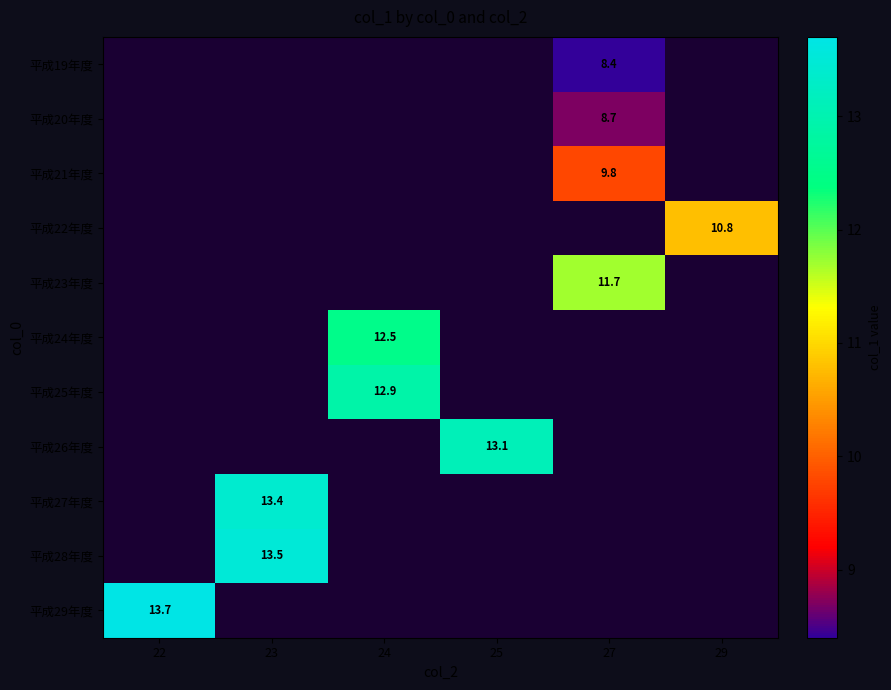

True or false: 平成19年度 has a value of 13.0 at 27.

False